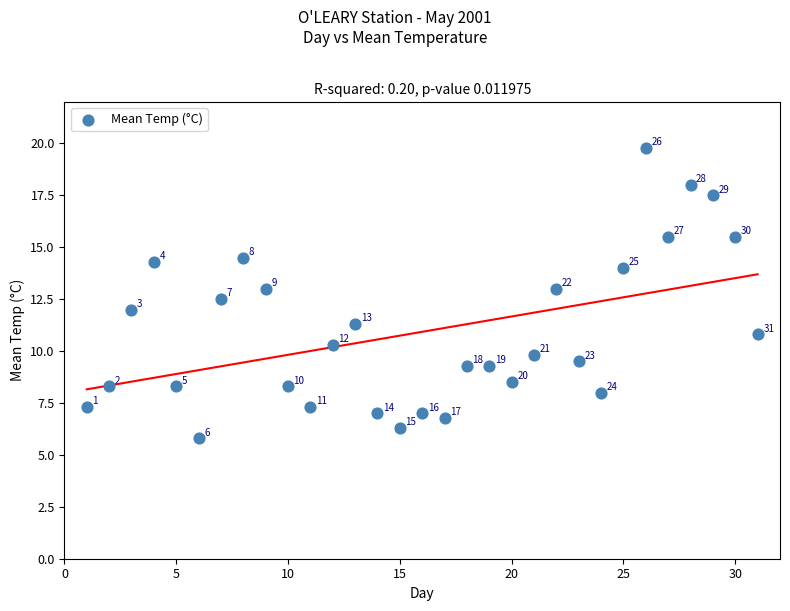

What is the range of X values (max minus min)?

30.0